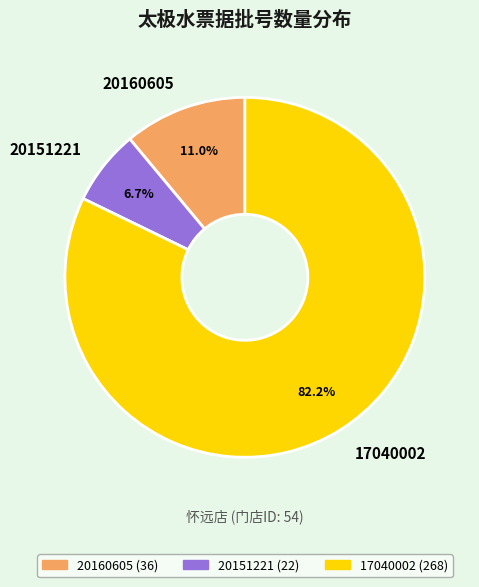

Combined, what portion of the pie is 20151221 and 17040002?

89.0%